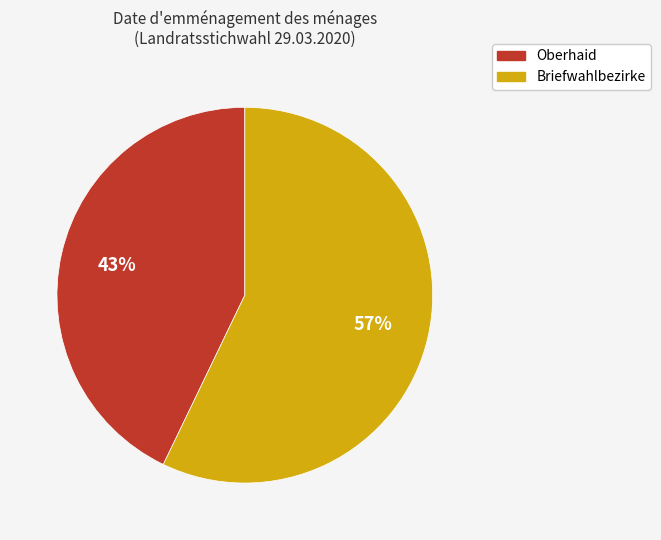

How many slices are in this pie chart?

2